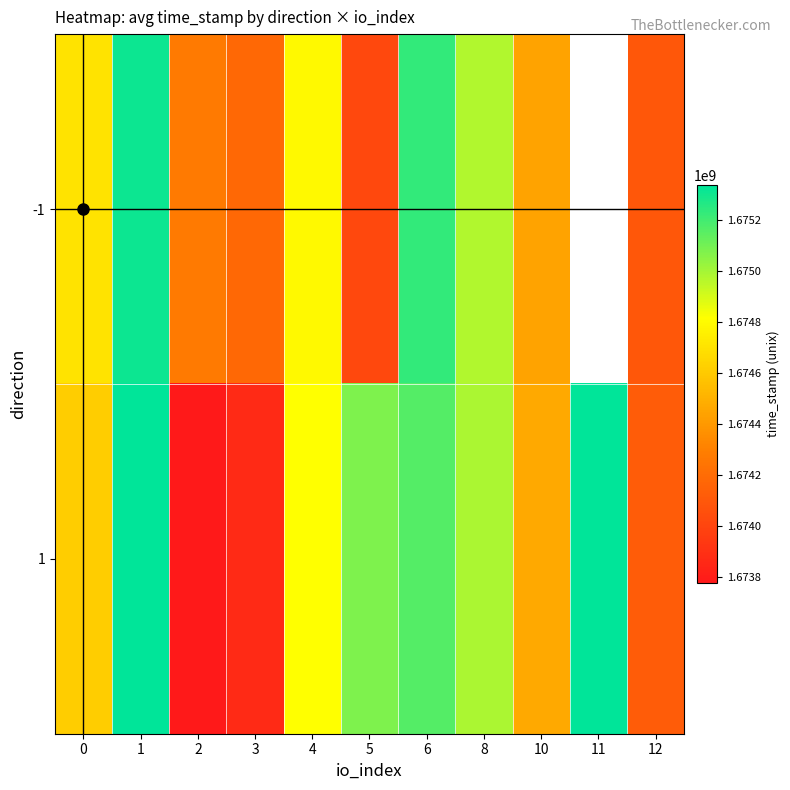

At 4, list the series in order from smallest to largest.

-1, 1